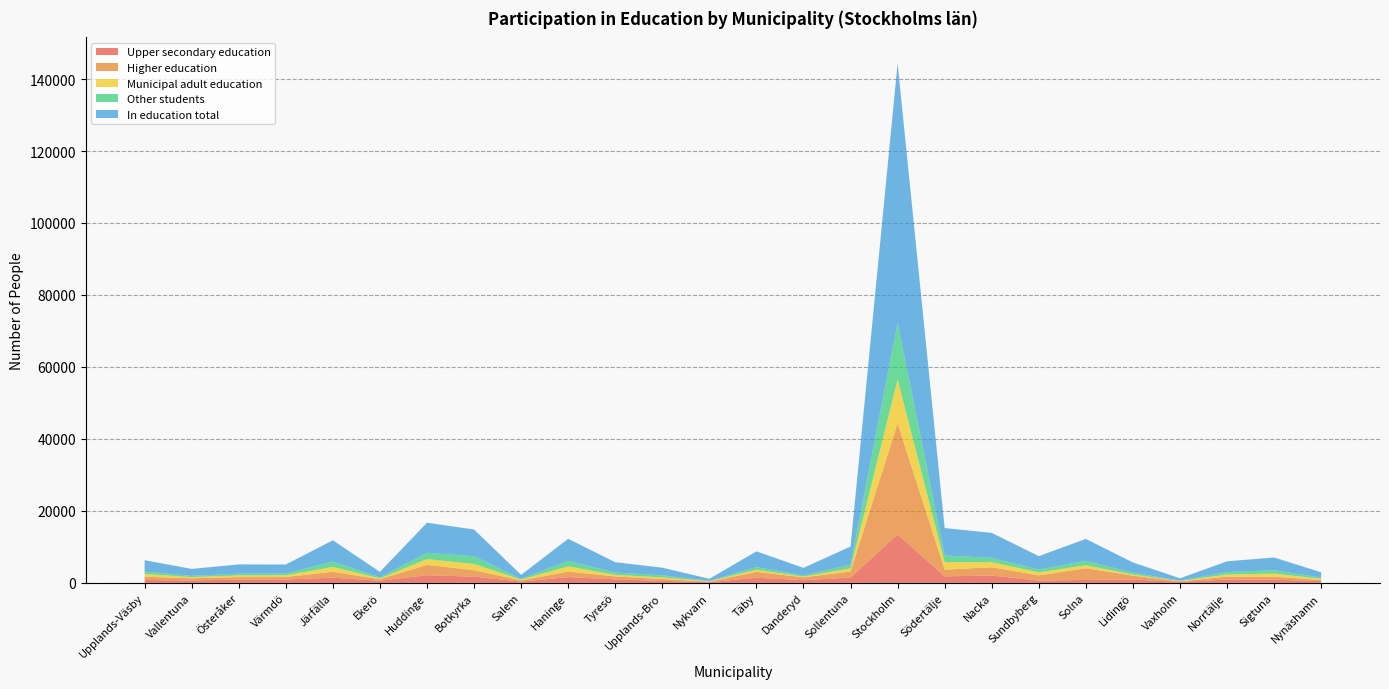

Reading left to right, list all the values displayed in this chart.

Upper secondary education: Upplands-Väsby=815	Vallentuna=682	Österåker=930	Värmdö=946	Järfälla=1466	Ekerö=609	Huddinge=2147	Botkyrka=1722	Salem=358	Haninge=1613	Tyresö=990	Upplands-Bro=574	Nykvarn=209	Täby=1444	Danderyd=758	Sollentuna=1501	Stockholm=13462	Södertälje=1814	Nacka=2058	Sundbyberg=615	Solna=820	Lidingö=966	Vaxholm=273	Norrtälje=954	Sigtuna=899	Nynäshamn=461
Higher education: Upplands-Väsby=903	Vallentuna=604	Österåker=673	Värmdö=682	Järfälla=1634	Ekerö=410	Huddinge=2852	Botkyrka=1813	Salem=317	Haninge=1533	Tyresö=805	Upplands-Bro=505	Nykvarn=150	Täby=1626	Danderyd=792	Sollentuna=1654	Stockholm=30868	Södertälje=1865	Nacka=2290	Sundbyberg=1465	Solna=3251	Lidingö=1060	Vaxholm=180	Norrtälje=767	Sigtuna=817	Nynäshamn=334
Municipal adult education: Upplands-Väsby=745	Vallentuna=326	Österåker=463	Värmdö=497	Järfälla=1342	Ekerö=231	Huddinge=1627	Botkyrka=1739	Salem=246	Haninge=1468	Tyresö=437	Upplands-Bro=456	Nykvarn=104	Täby=589	Danderyd=191	Sollentuna=882	Stockholm=12216	Södertälje=2083	Nacka=1429	Sundbyberg=859	Solna=841	Lidingö=299	Vaxholm=82	Norrtälje=609	Sigtuna=865	Nynäshamn=336
Other students: Upplands-Väsby=690	Vallentuna=331	Österåker=502	Värmdö=432	Järfälla=1477	Ekerö=284	Huddinge=1734	Botkyrka=2146	Salem=196	Haninge=1511	Tyresö=644	Upplands-Bro=582	Nykvarn=103	Täby=723	Danderyd=347	Sollentuna=1018	Stockholm=15627	Södertälje=1856	Nacka=1174	Sundbyberg=779	Solna=1200	Lidingö=518	Vaxholm=102	Norrtälje=670	Sigtuna=950	Nynäshamn=342
In education total: Upplands-Väsby=3153	Vallentuna=1943	Österåker=2568	Värmdö=2557	Järfälla=5919	Ekerö=1534	Huddinge=8360	Botkyrka=7420	Salem=1117	Haninge=6125	Tyresö=2876	Upplands-Bro=2117	Nykvarn=566	Täby=4382	Danderyd=2088	Sollentuna=5055	Stockholm=72173	Södertälje=7618	Nacka=6951	Sundbyberg=3718	Solna=6112	Lidingö=2843	Vaxholm=637	Norrtälje=3000	Sigtuna=3531	Nynäshamn=1473